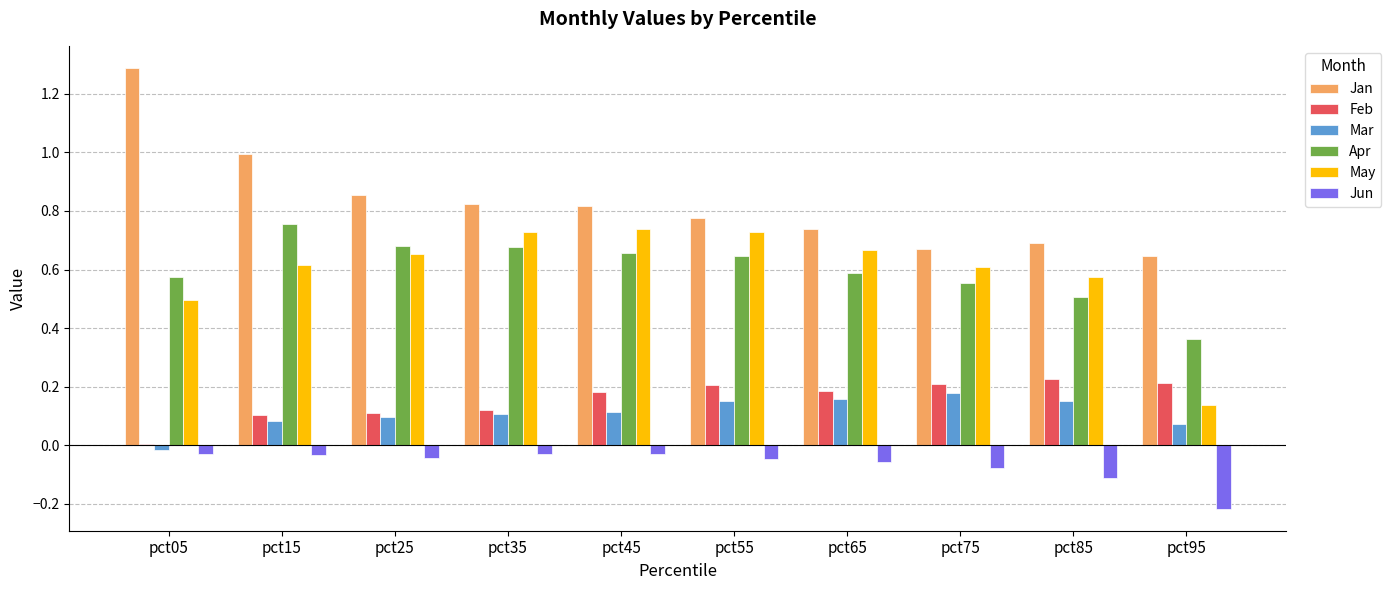

Where is Mar nearest to the value 0?

pct05